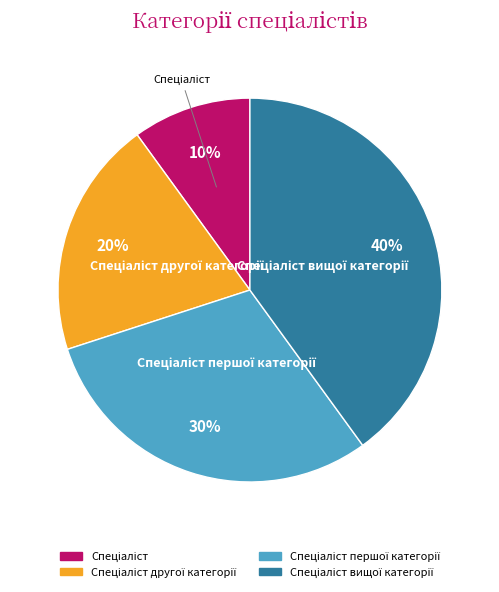

How many slices are in this pie chart?

4